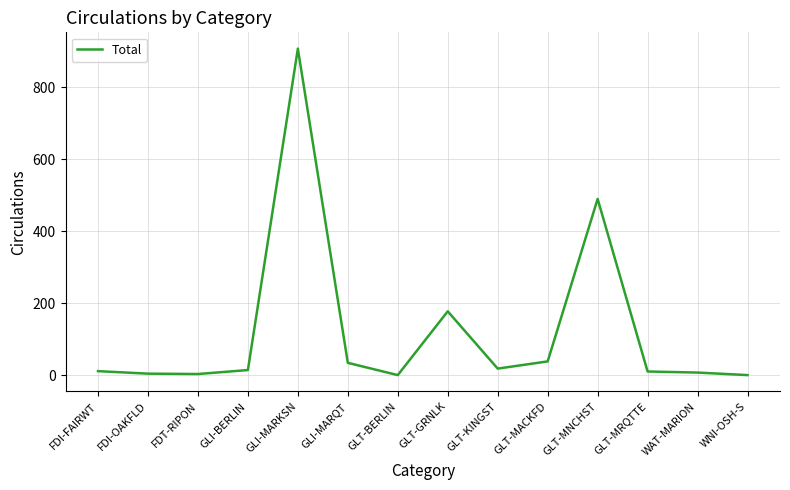

What is the difference between the maximum and minimum values?

906